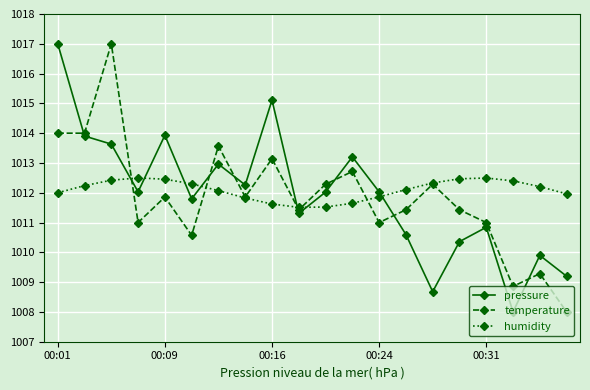

What is the value of the humidity point at the 5th from the left?

1012.5